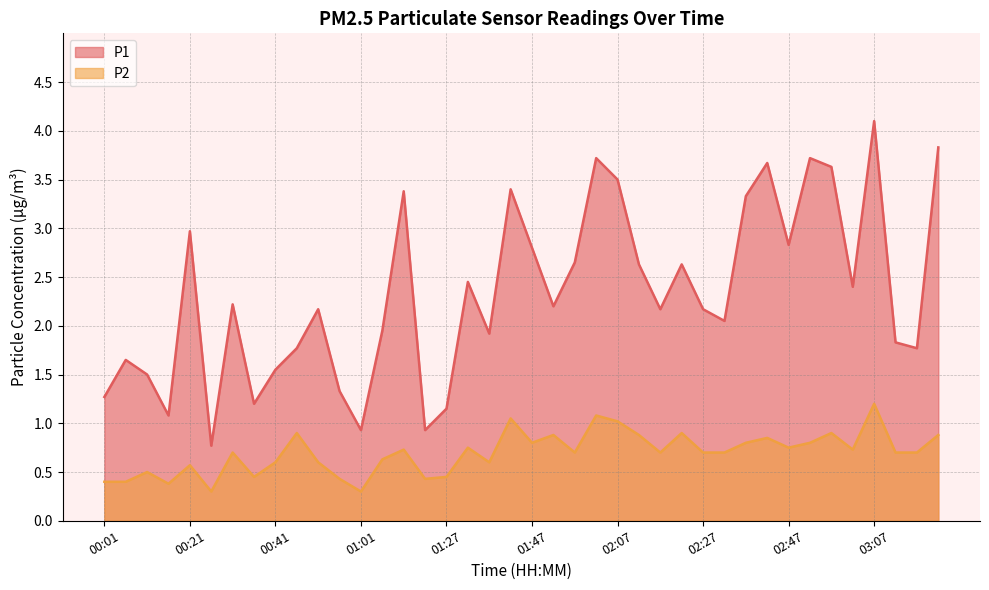

Is it true that P1 equals 2.7 at 00:06?

False